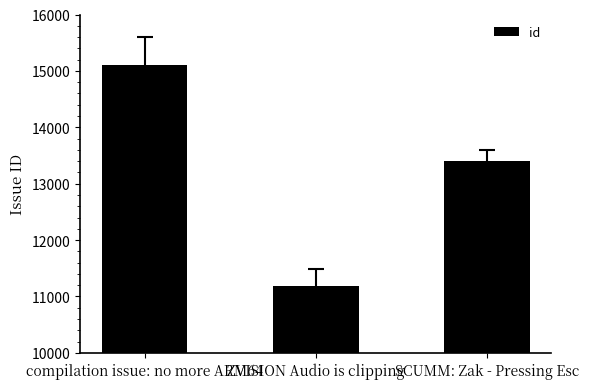

Read the value at ZVISION Audio is clipping.

11181